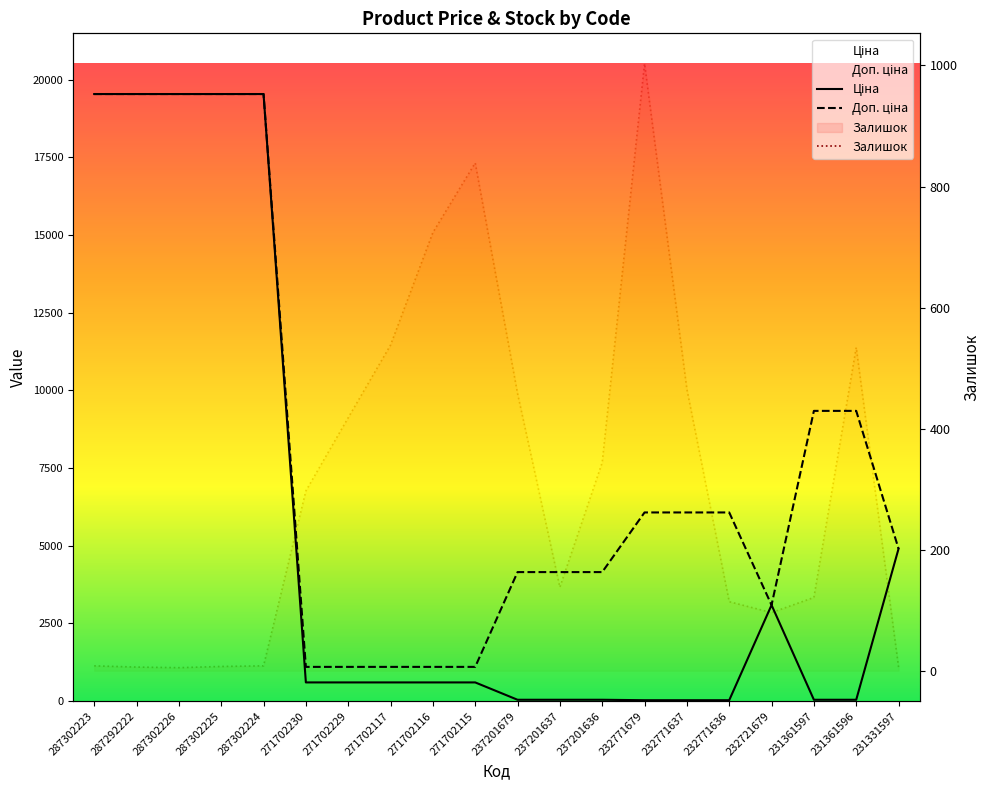

True or false: Доп. ціна and Ціна intersect in this chart.

True